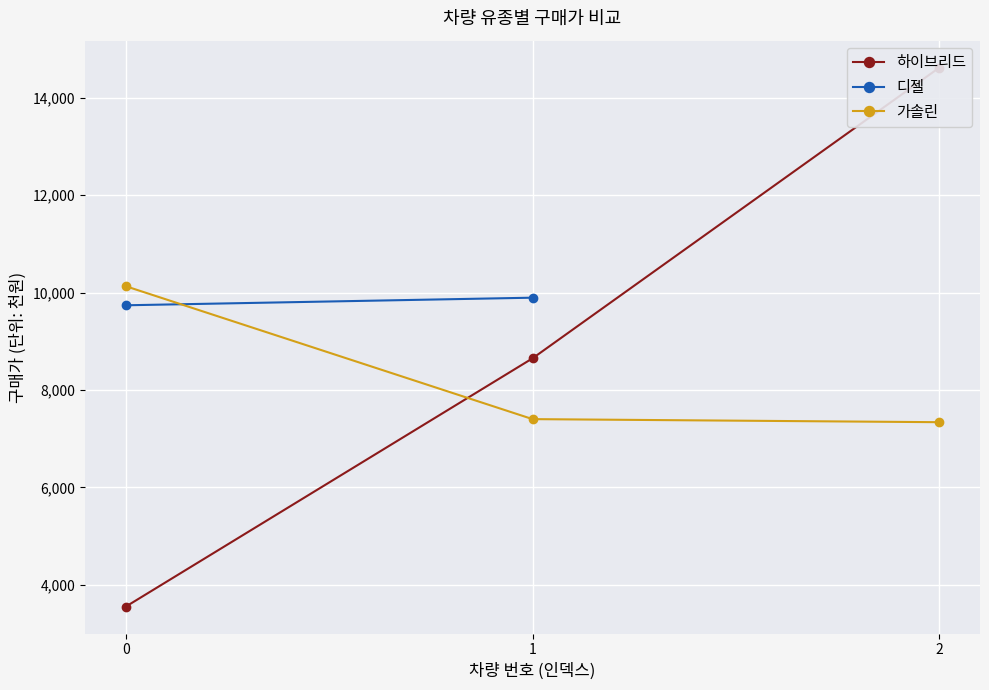

The value of 가솔린 at 1 is 9832. True or false?

False